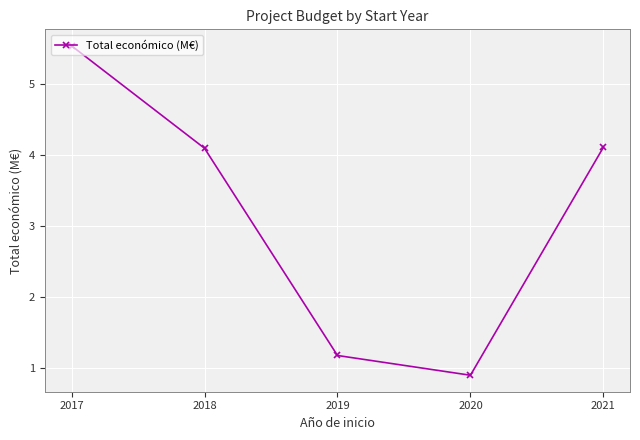

Which label corresponds to the largest value in the chart?

2017